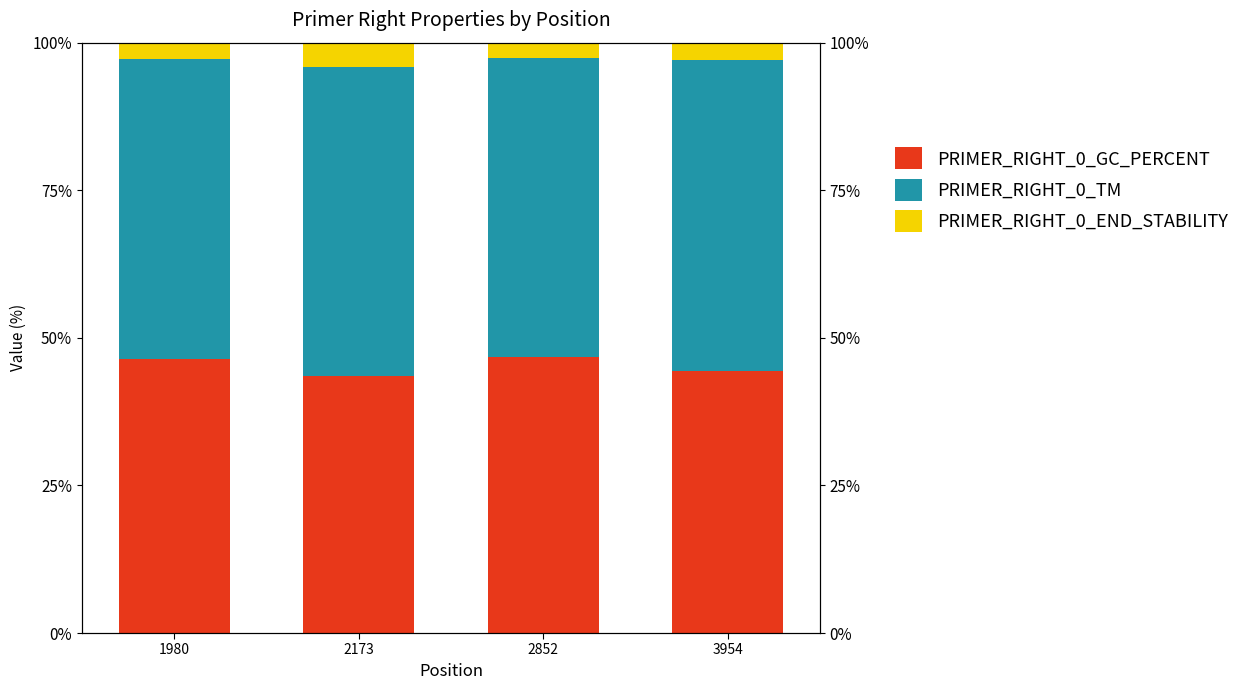

What is the value of the PRIMER_RIGHT_0_GC_PERCENT bar at the 2nd from the left?

43.5